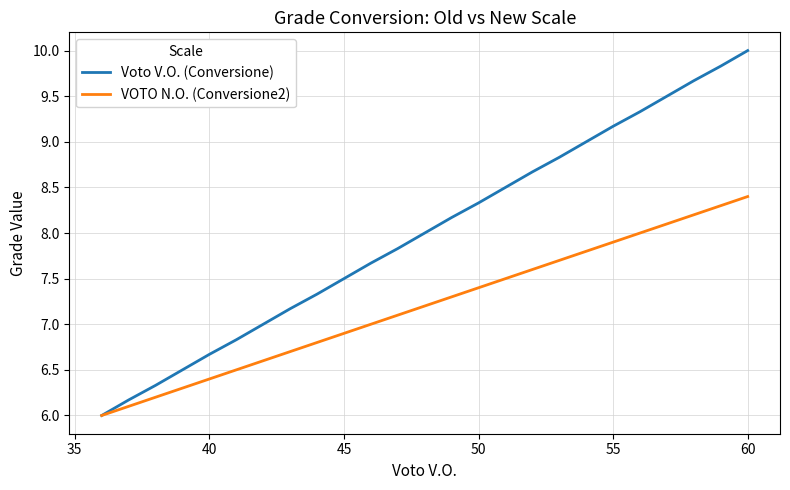

Which series has the largest total across all categories?

Voto V.O. (Conversione)